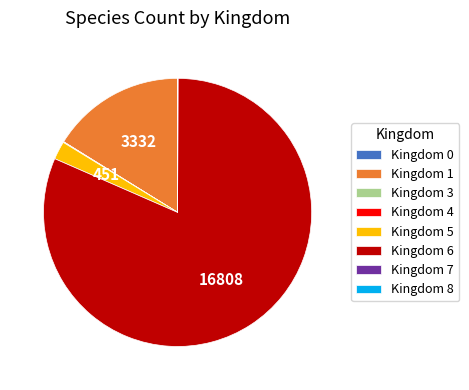

What is the majority slice?

Kingdom 6